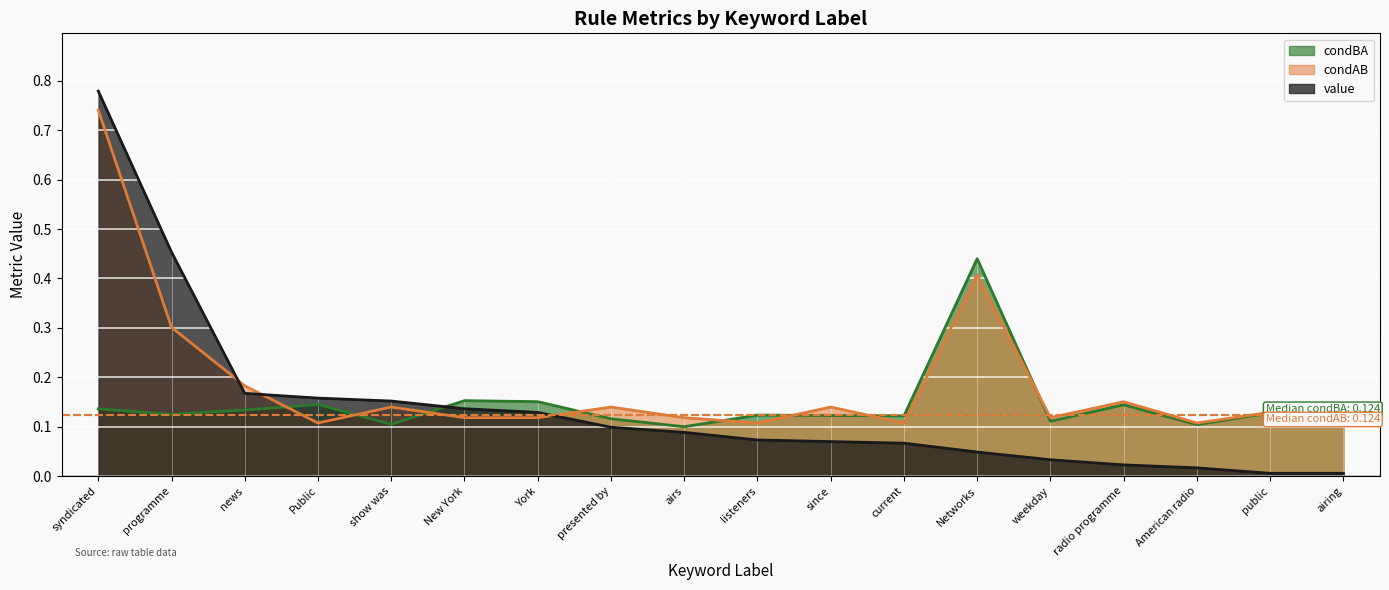

Count the number of categories in the chart.

18